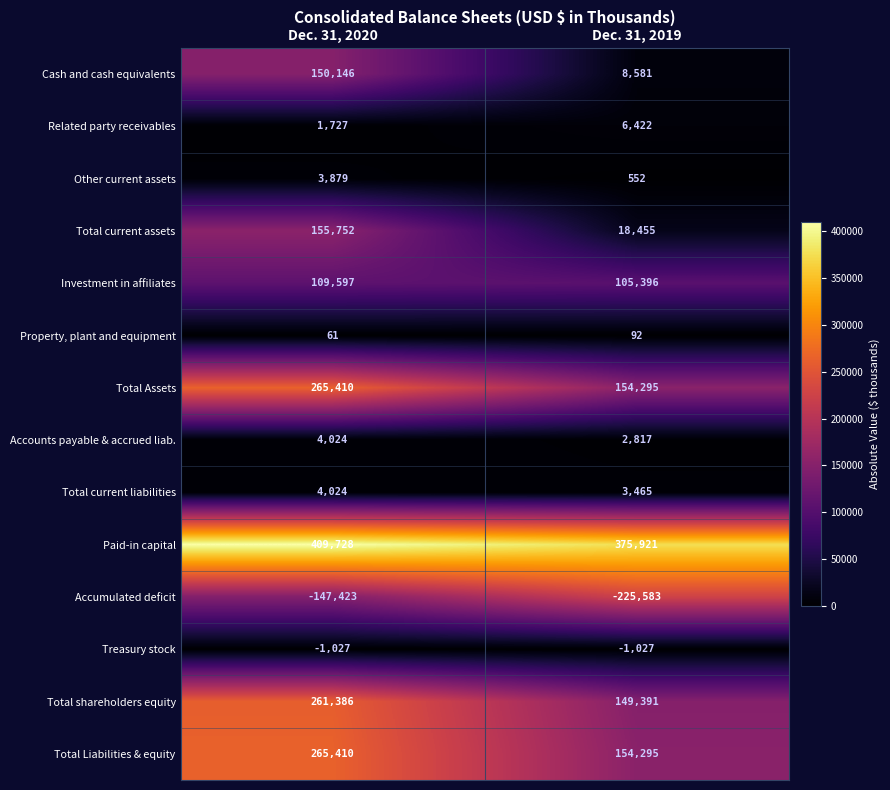

Reading left to right, extract all data points from this chart.

Cash and cash equivalents: Dec. 31, 2020=150146	Dec. 31, 2019=8581
Related party receivables: Dec. 31, 2020=1727	Dec. 31, 2019=6422
Other current assets: Dec. 31, 2020=3879	Dec. 31, 2019=552
Total current assets: Dec. 31, 2020=155752	Dec. 31, 2019=18455
Investment in affiliates: Dec. 31, 2020=109597	Dec. 31, 2019=105396
Property, plant and equipment: Dec. 31, 2020=61	Dec. 31, 2019=92
Total Assets: Dec. 31, 2020=265410	Dec. 31, 2019=154295
Accounts payable & accrued liab.: Dec. 31, 2020=4024	Dec. 31, 2019=2817
Total current liabilities: Dec. 31, 2020=4024	Dec. 31, 2019=3465
Paid-in capital: Dec. 31, 2020=409728	Dec. 31, 2019=375921
Accumulated deficit: Dec. 31, 2020=-147423	Dec. 31, 2019=-225583
Treasury stock: Dec. 31, 2020=-1027	Dec. 31, 2019=-1027
Total shareholders equity: Dec. 31, 2020=261386	Dec. 31, 2019=149391
Total Liabilities & equity: Dec. 31, 2020=265410	Dec. 31, 2019=154295